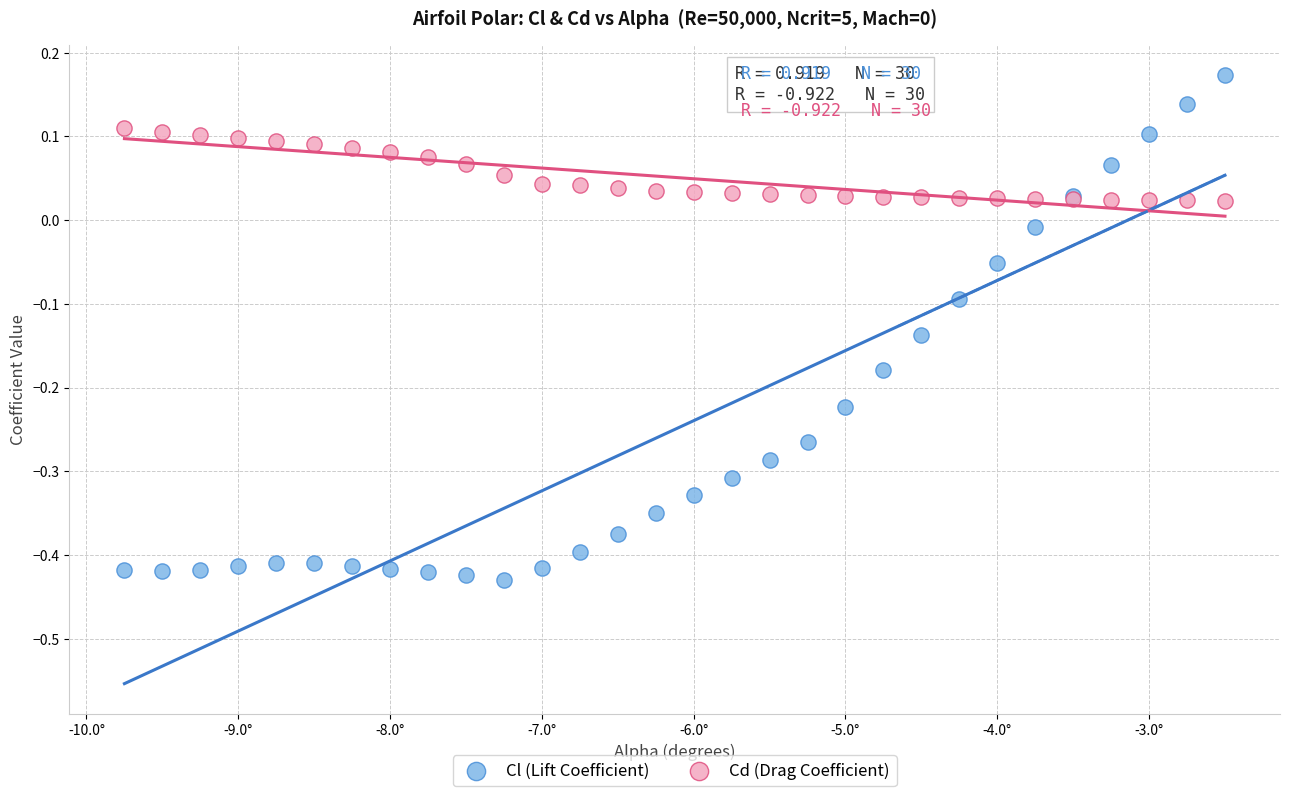

Which series contains the lowest Y value?

Cl (Lift Coefficient)